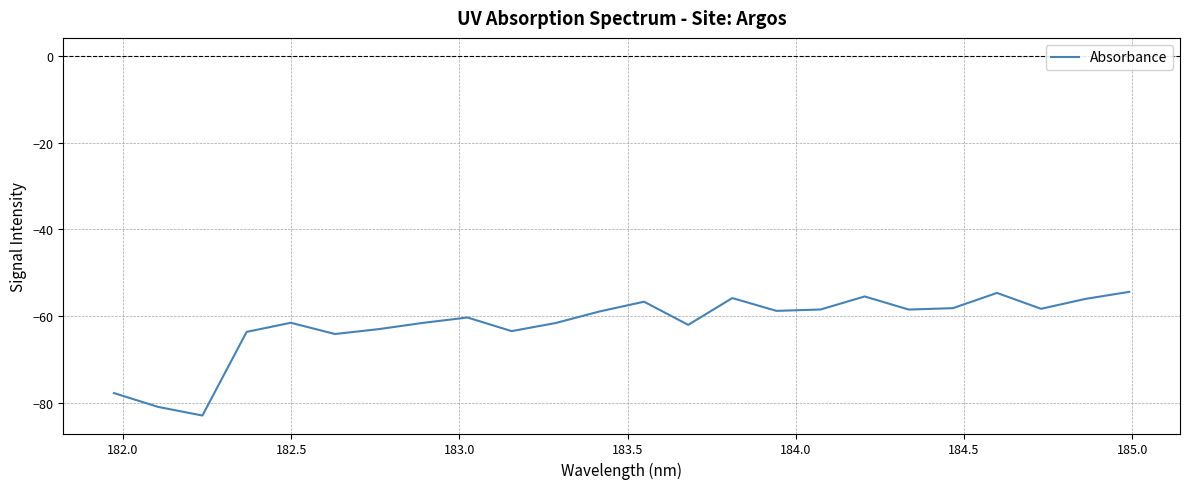

What is the minimum value shown in the chart?

-82.9